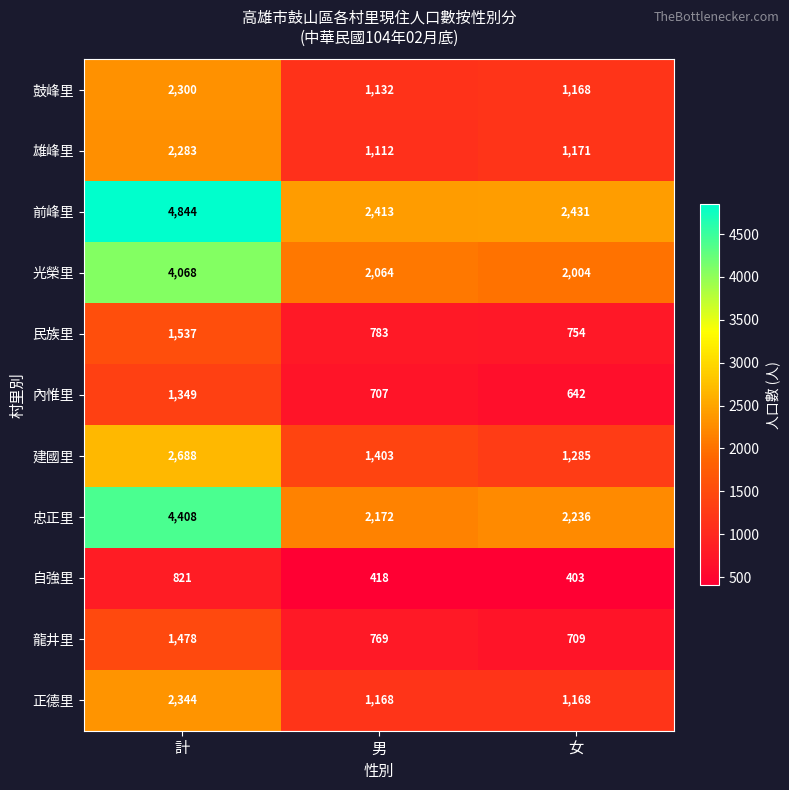

Which series has the widest spread of values?

前峰里